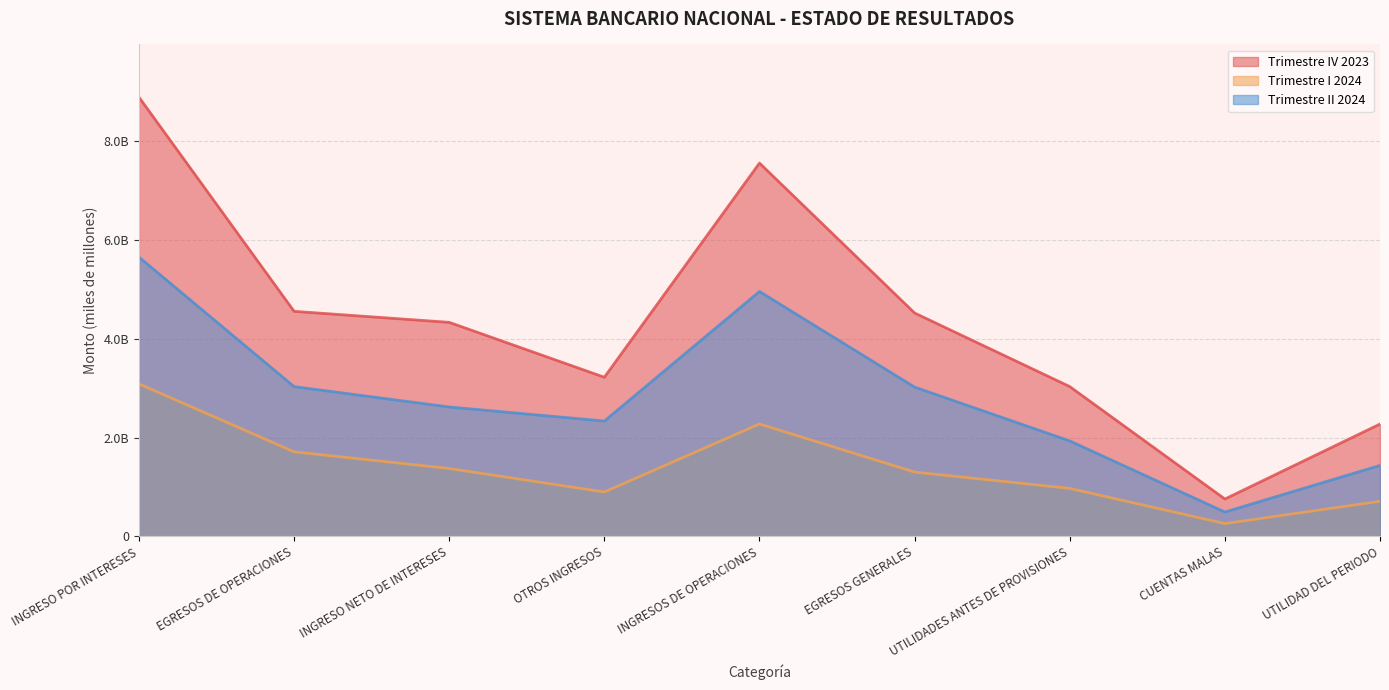

True or false: Trimestre II 2024 and Trimestre I 2024 cross at least once.

False